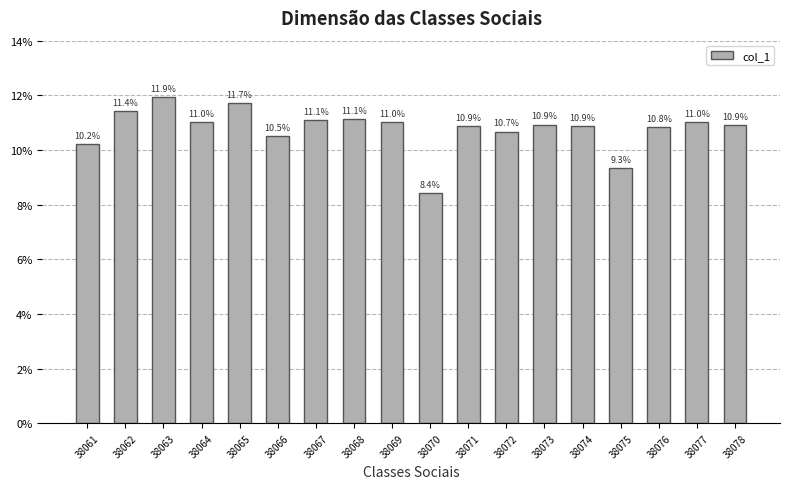

Is it true that the value at 38072 is 10.7?

True